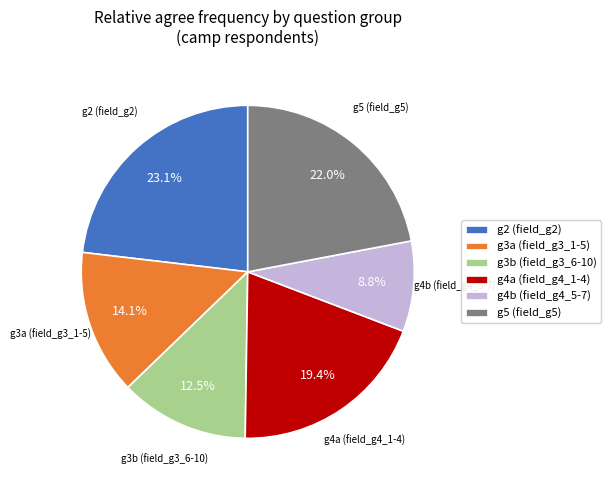

Is there any slice that represents more than half of the pie?

No